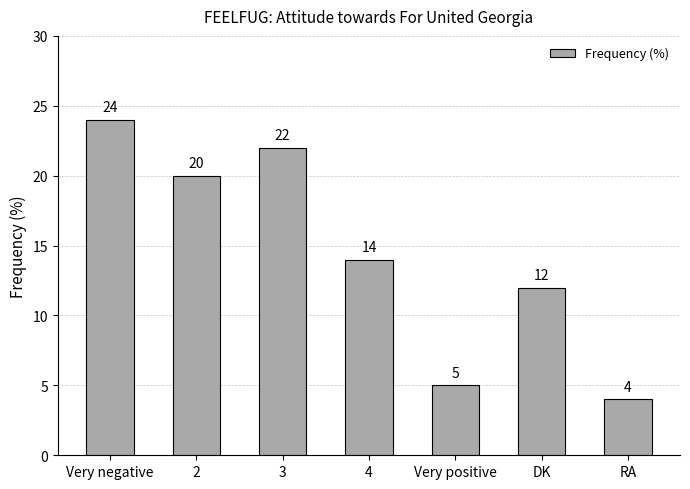

The chart shows a value of 22 at 3. True or false?

True